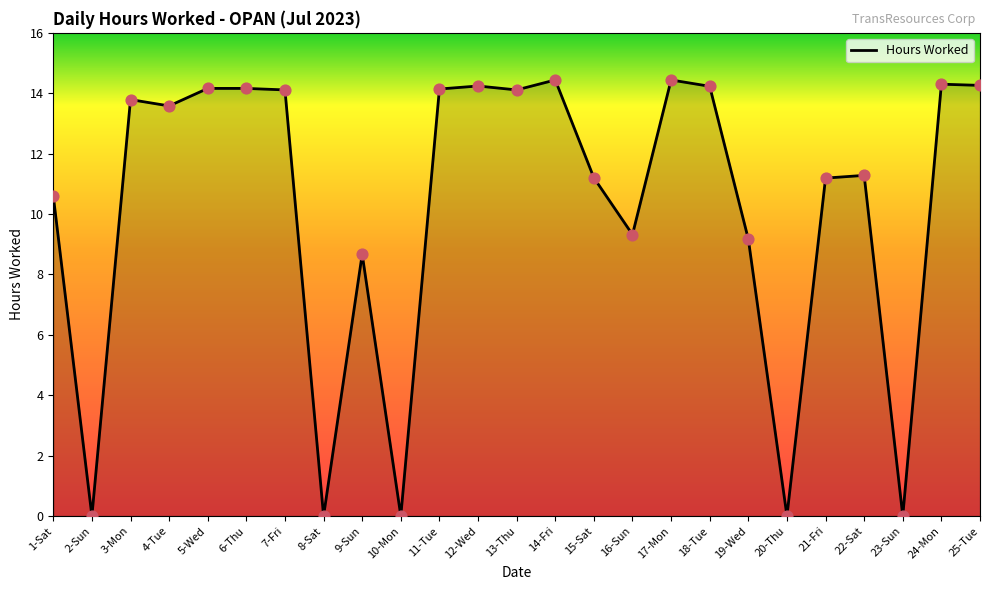

Which has a higher value, 25-Tue or 13-Thu?

25-Tue